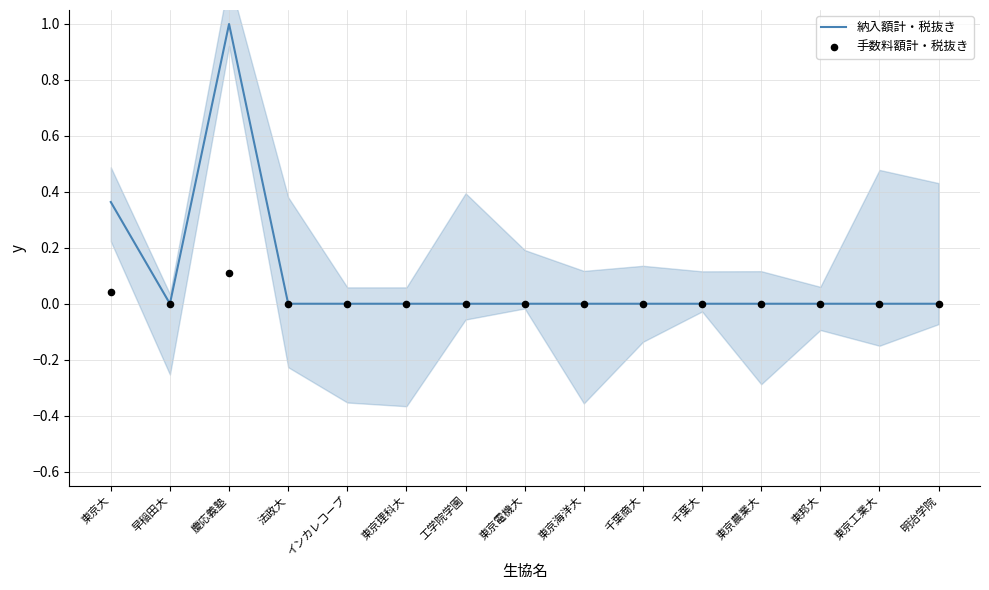

Is the value of 納入額計・税抜き at 東京電機大 greater than the value of 手数料額計・税抜き at 東京農業大?

No